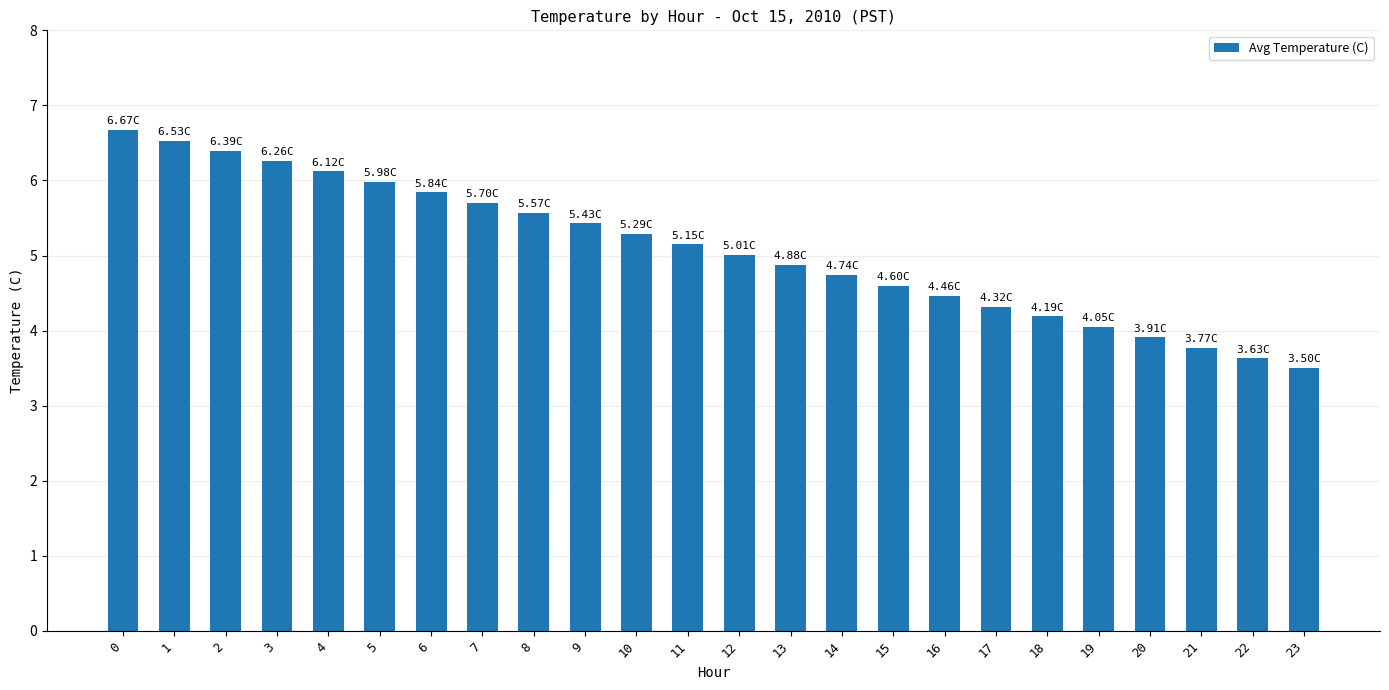

Are the bars grouped side by side (vs. stacked)?

No